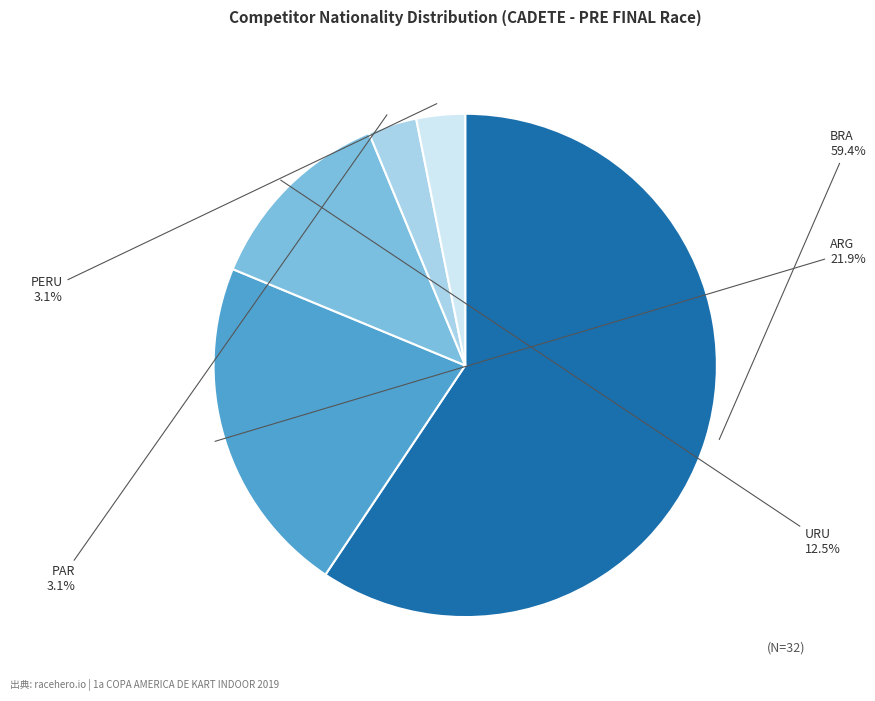

Does any single category account for the majority?

Yes